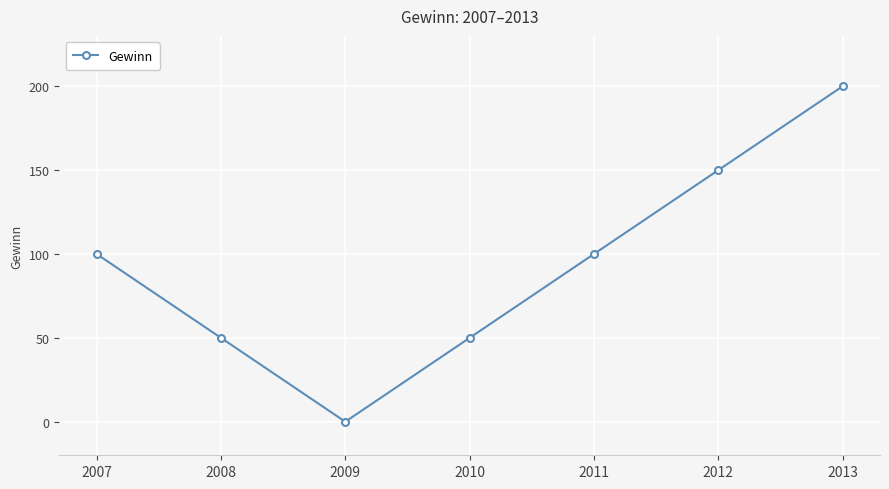

Reading left to right, list all the values displayed in this chart.

2007=100	2008=50	2009=0	2010=50	2011=100	2012=150	2013=200